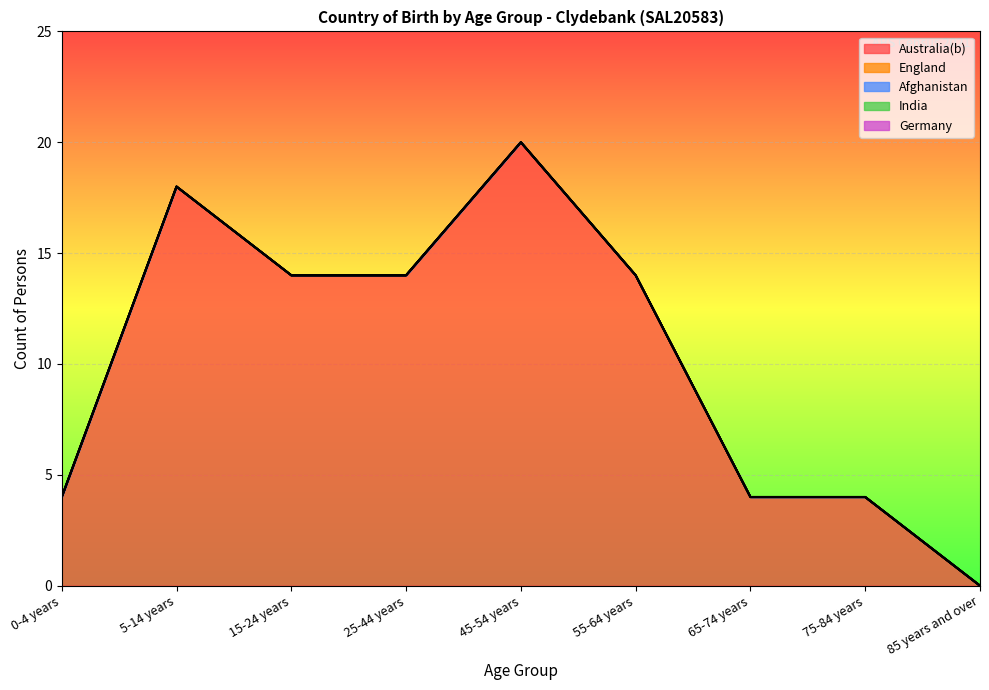

True or false: Germany and Australia(b) cross at least once.

False